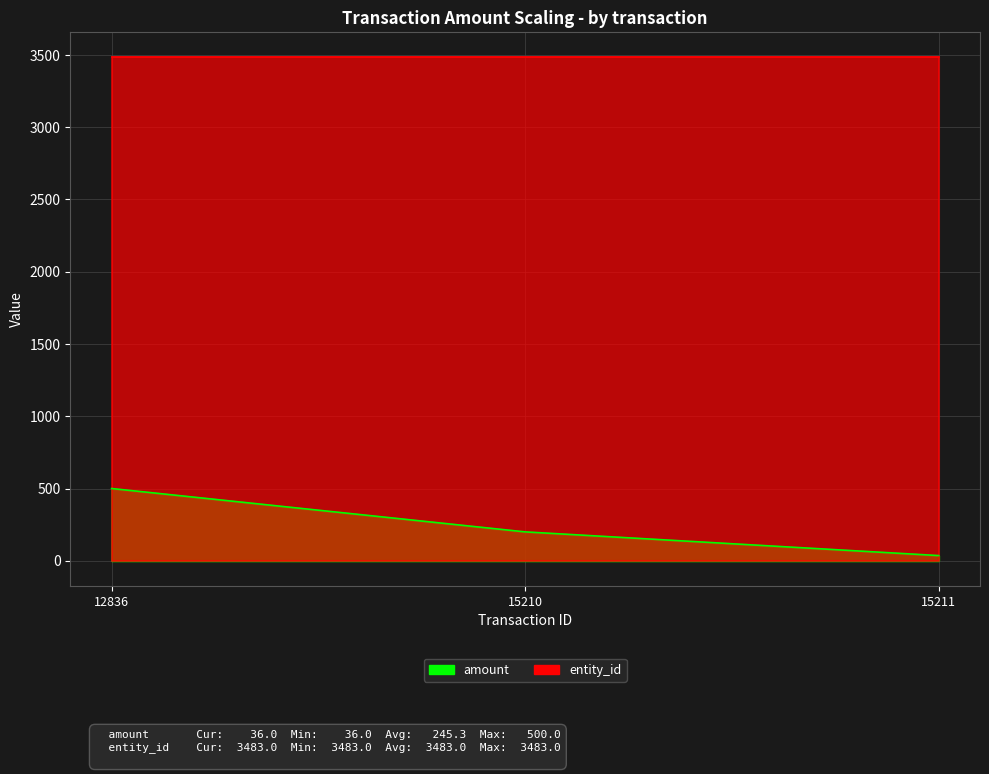

What is the value of the 2nd point from the left?

200